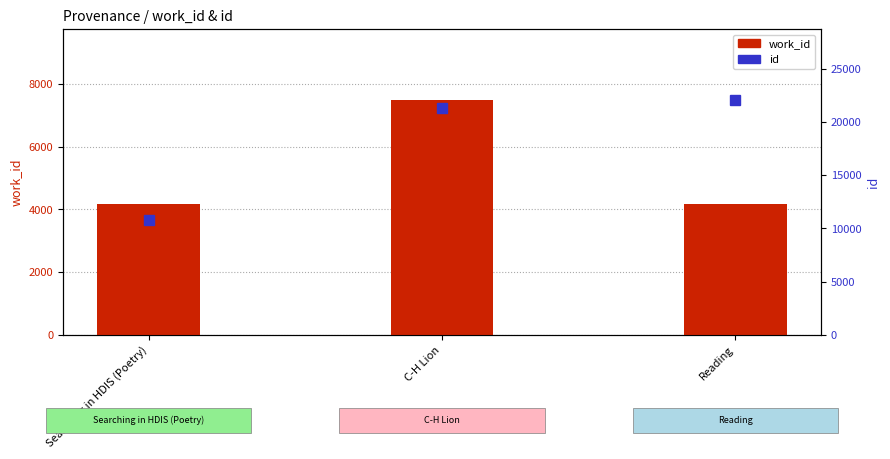

What is the average value of the id series?

18070